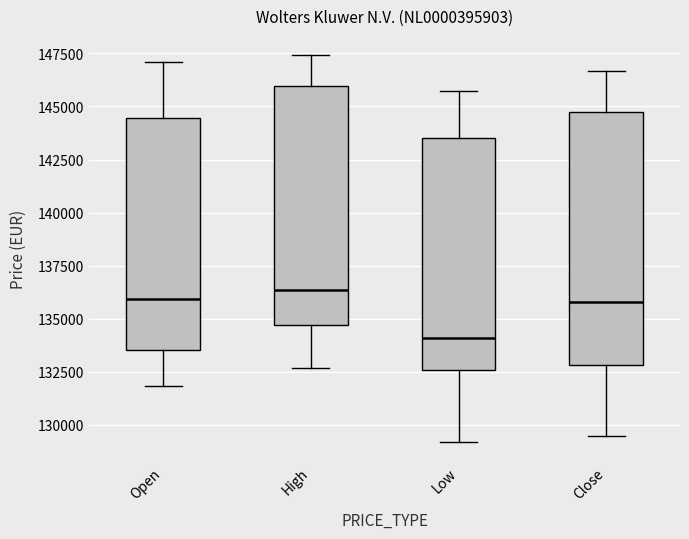

Reading left to right, transcribe this box plot: for each box, give where its median line is, the range the box spans, and where its two whiskers end, as read against the y-axis. The values are not printed on the chart, so give them approximately, as read against the axis.

Open: median 136000, box 133500 to 144500, whiskers 132000 to 147000
High: median 136500, box 134500 to 146000, whiskers 132500 to 147500
Low: median 134000, box 132500 to 143500, whiskers 129000 to 145500
Close: median 136000, box 133000 to 144500, whiskers 129500 to 146500